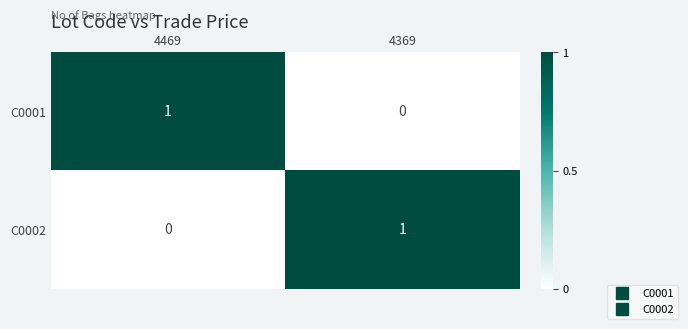

The value of C0001 at 4369 is 0. True or false?

True